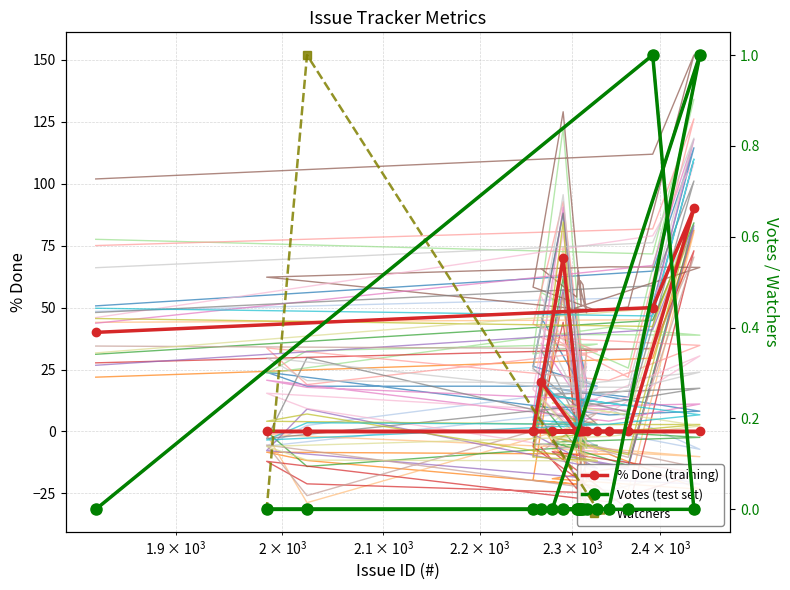

True or false: % Done (training) has more than 0 points higher than both neighbors.

True